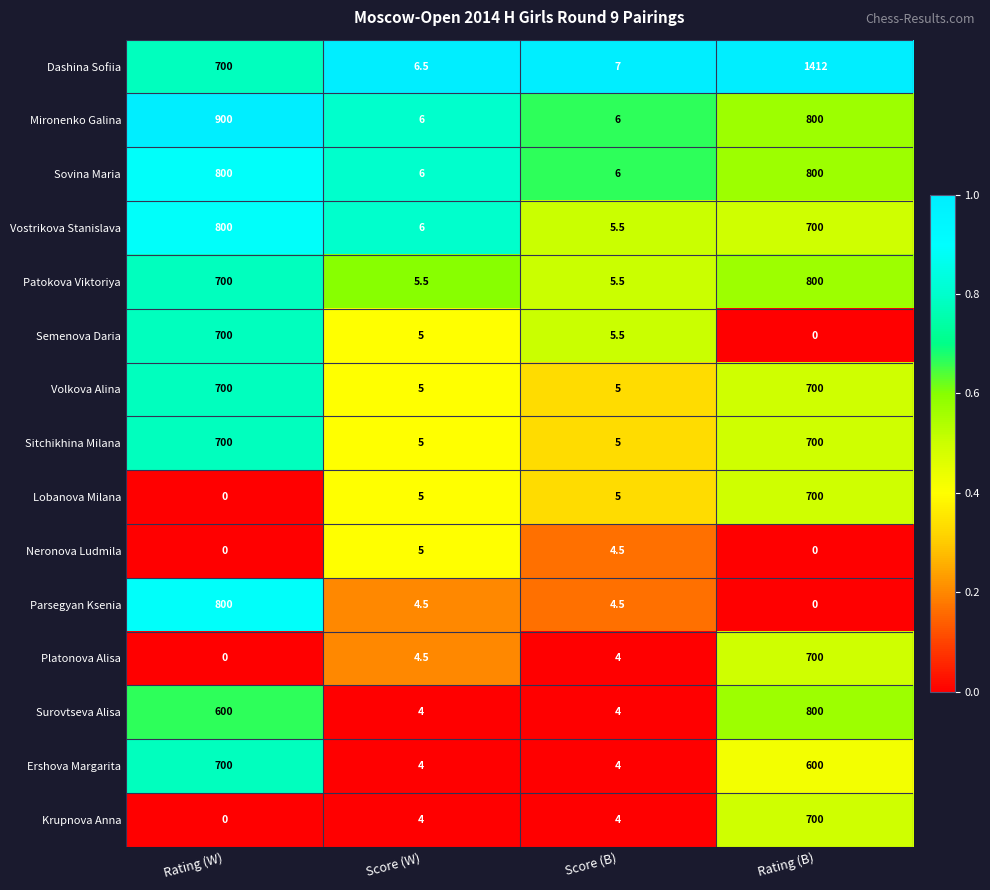

The Surovtseva Alisa series shows 5.4 at Score (B). True or false?

False